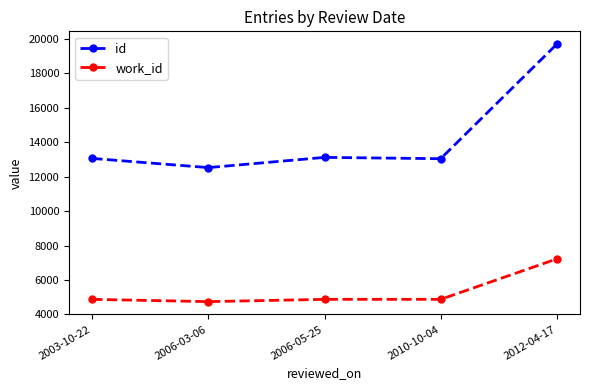

Does the chart display data point markers on the line(s)?

Yes